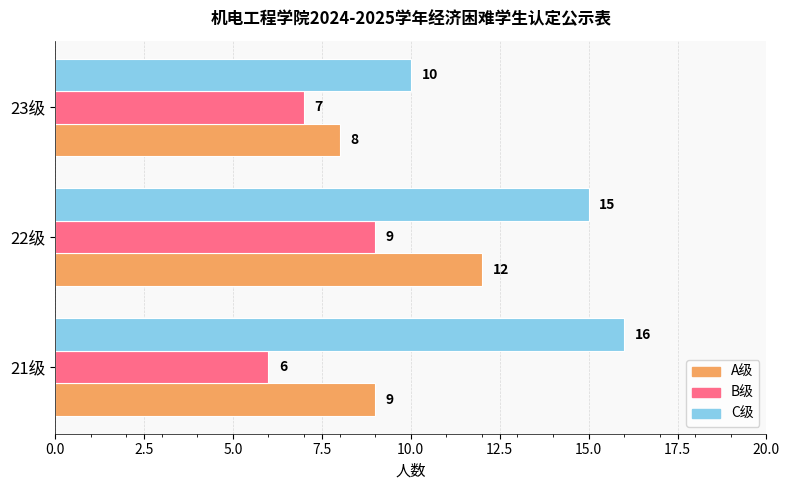

At which category is the sum across all series the highest?

22级